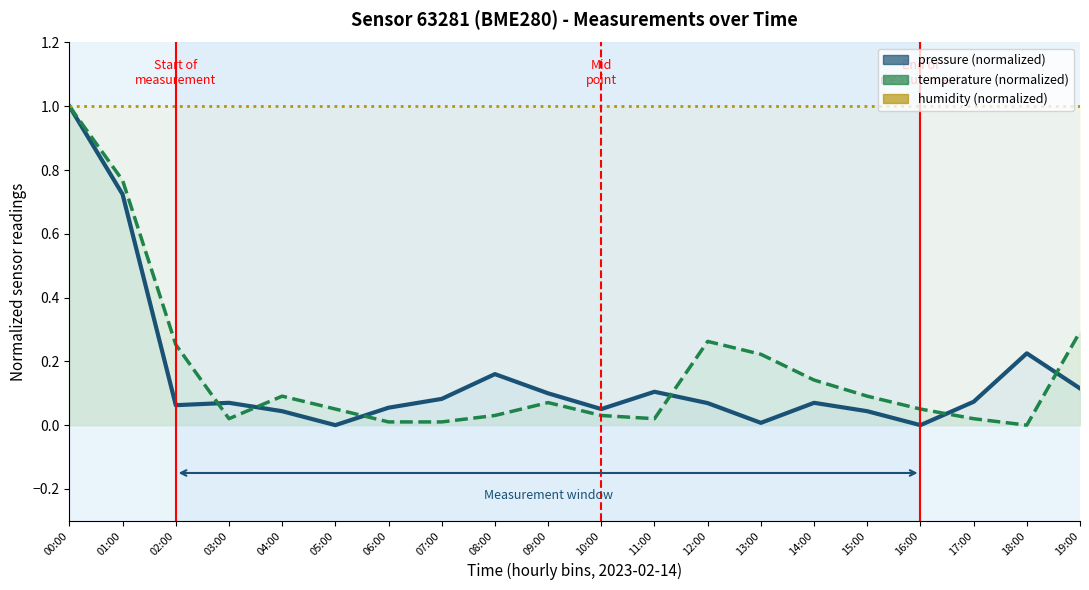

List the series in order of their overall mean, lowest first.

pressure, temperature